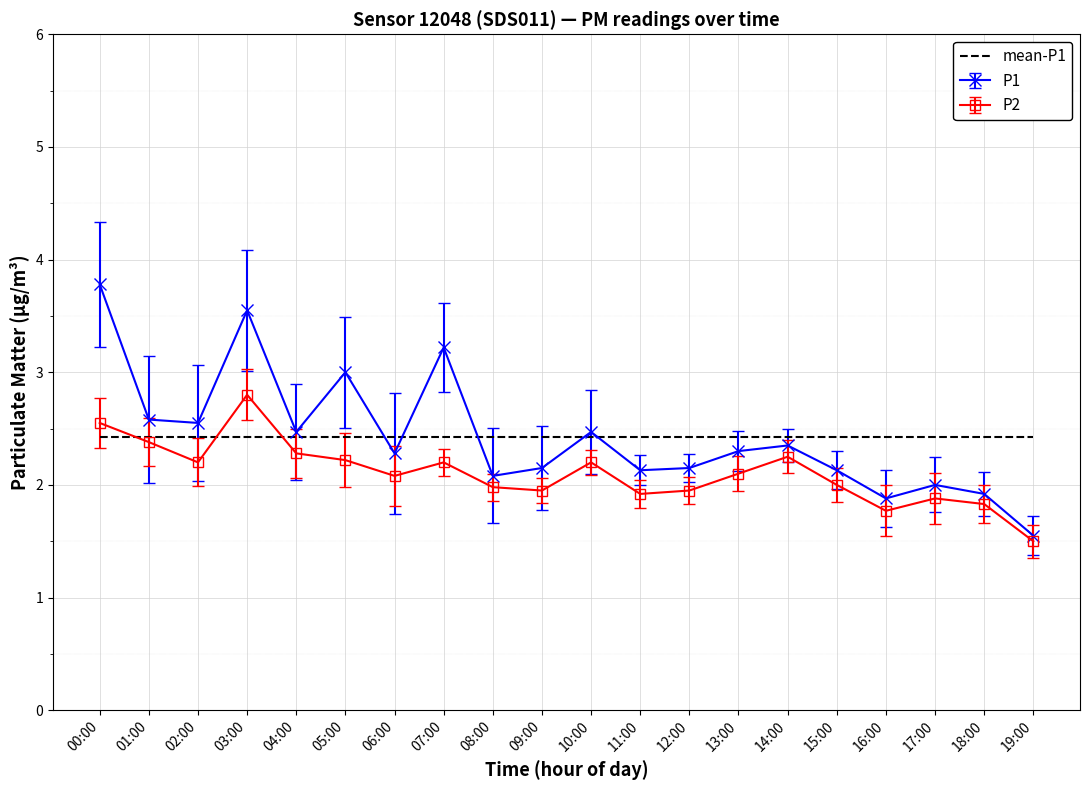

At which category does P1 reach its first local peak?

03:00